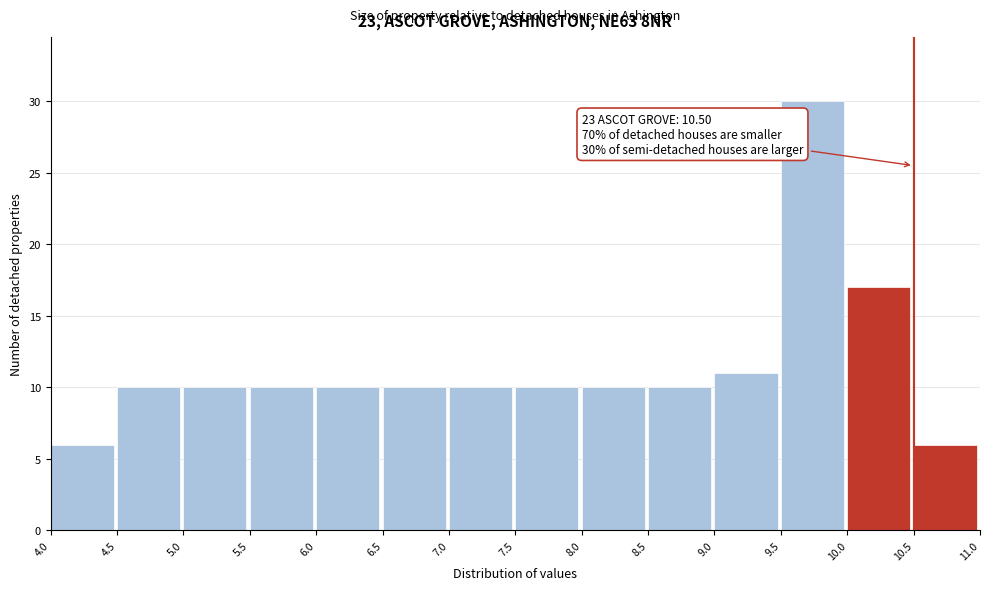

Over which range of the x-axis is the bar tallest?

9.5 to 10.0